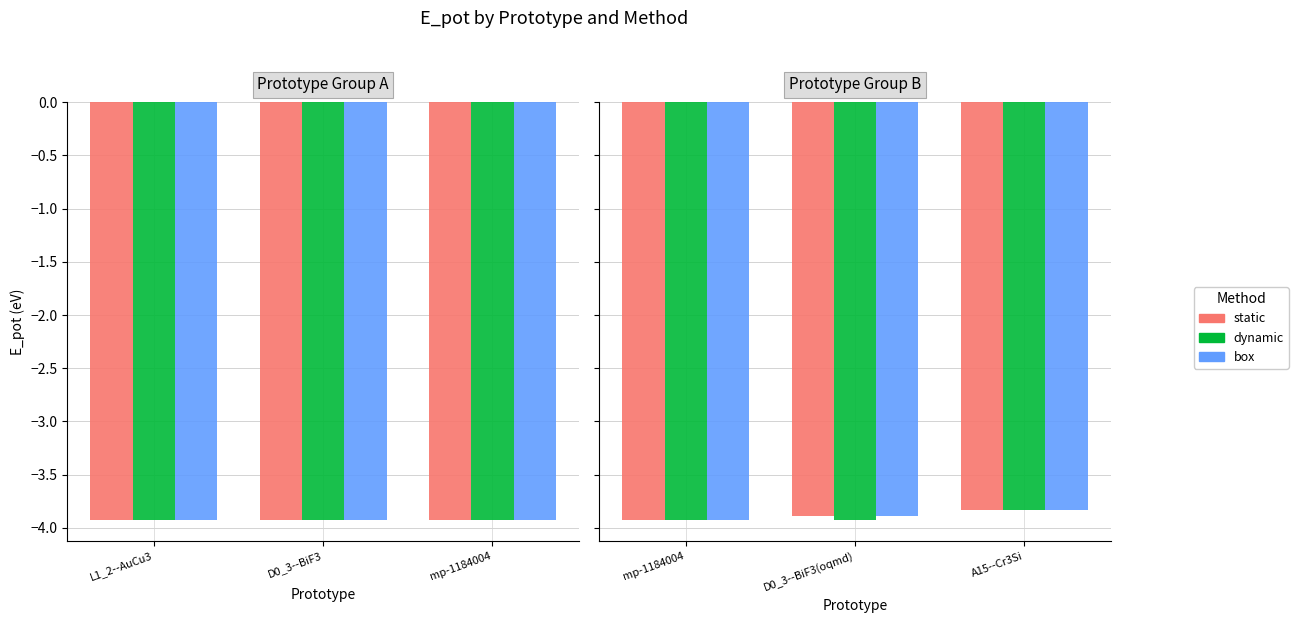

What is the total value across all series at mp-1184004?

-11.8